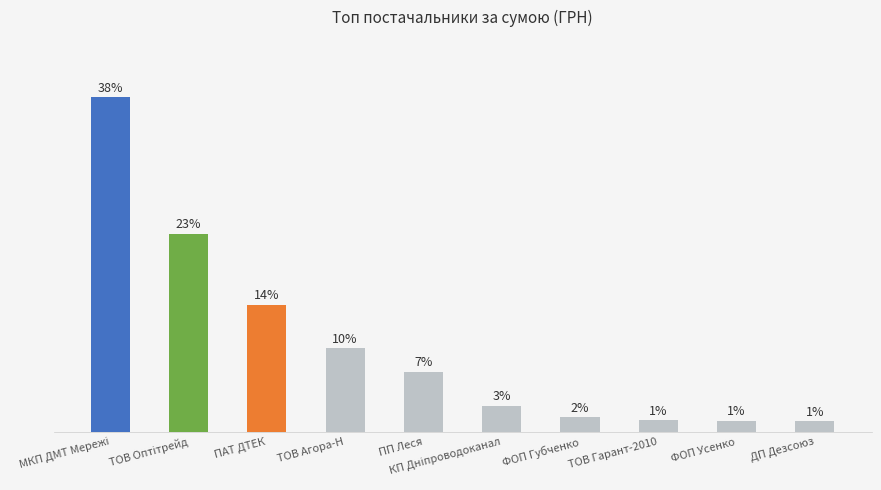

What is the difference between the maximum and minimum values?

37.0